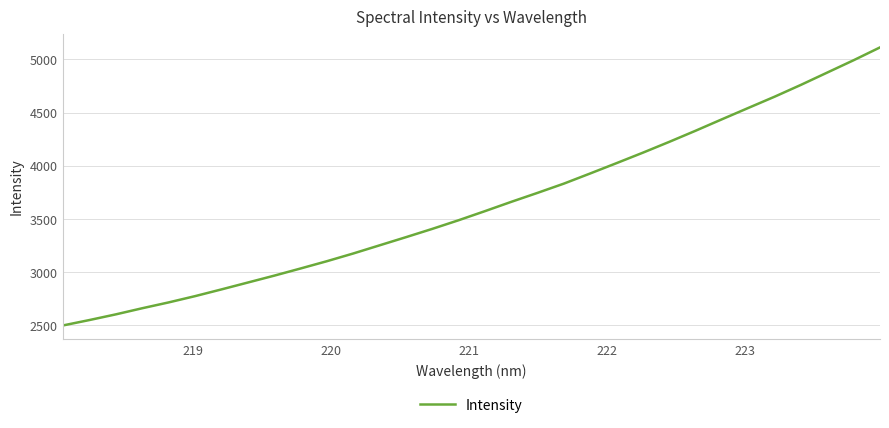

What is the difference between the maximum and minimum values?

2615.0